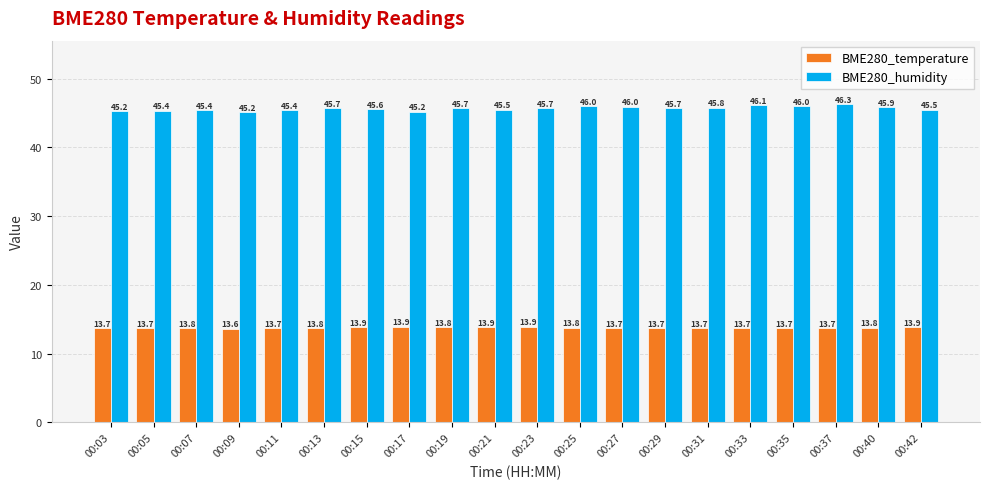

The value of BME280_temperature at 00:40 is 9.1. True or false?

False